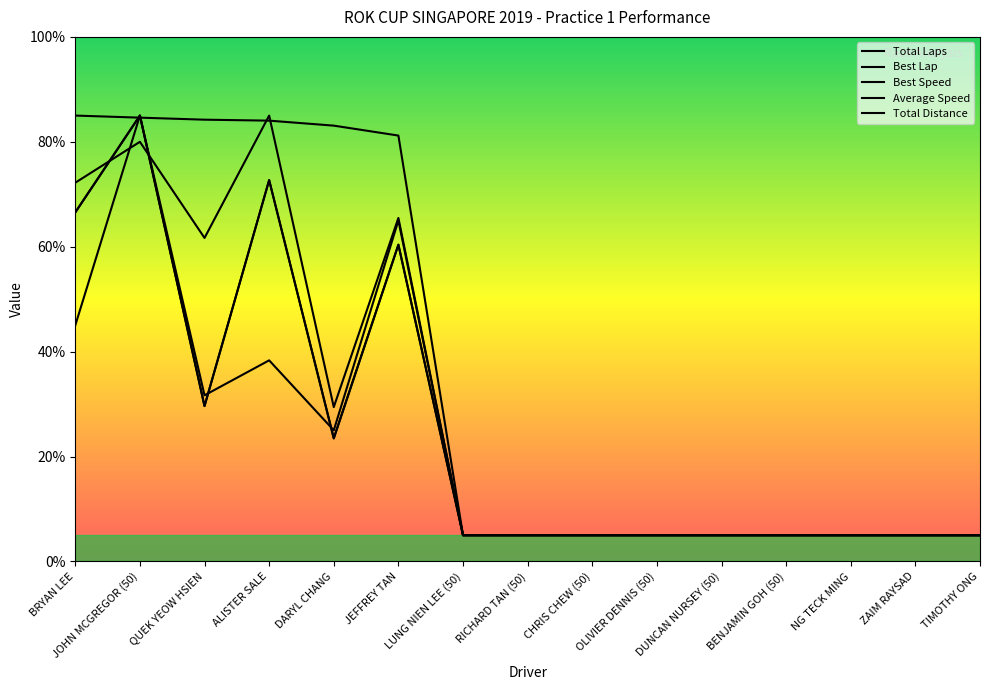

What is the sum of the Average Speed values at TIMOTHY ONG and JOHN MCGREGOR (50)?

85.0